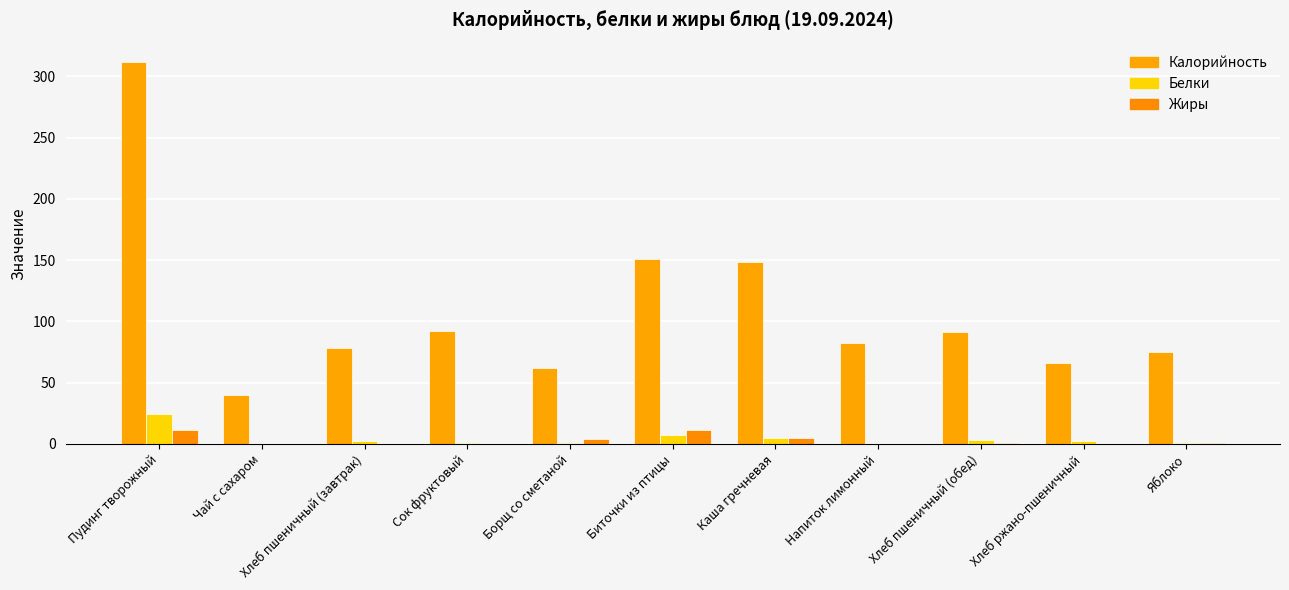

Which series has the largest range (max minus min)?

Калорийность